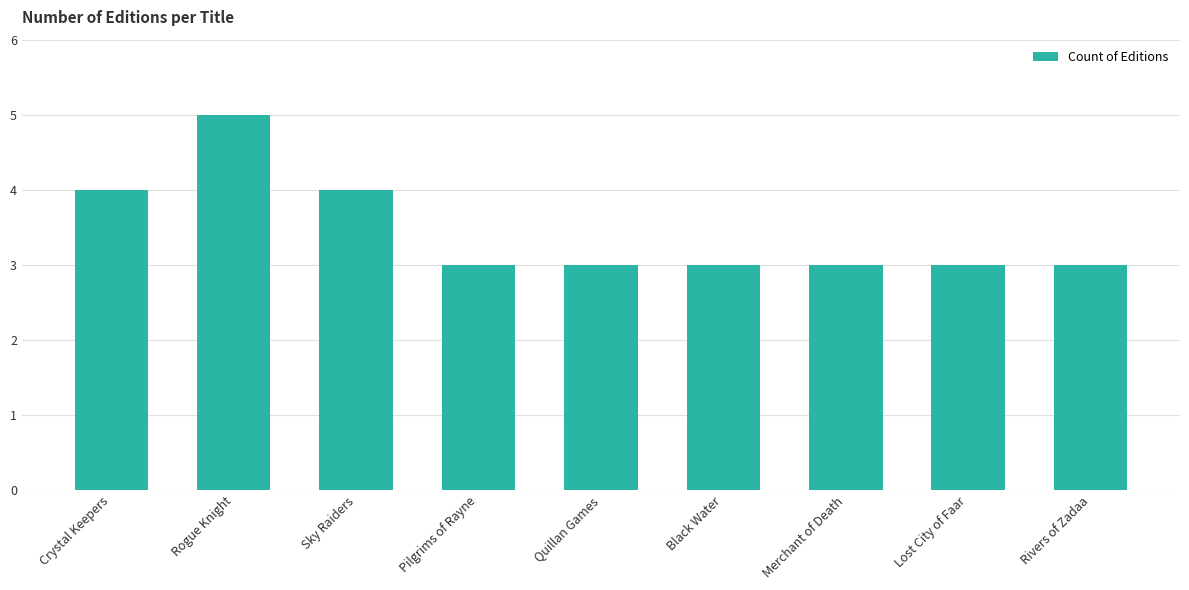

How many distinct data groups are displayed?

1